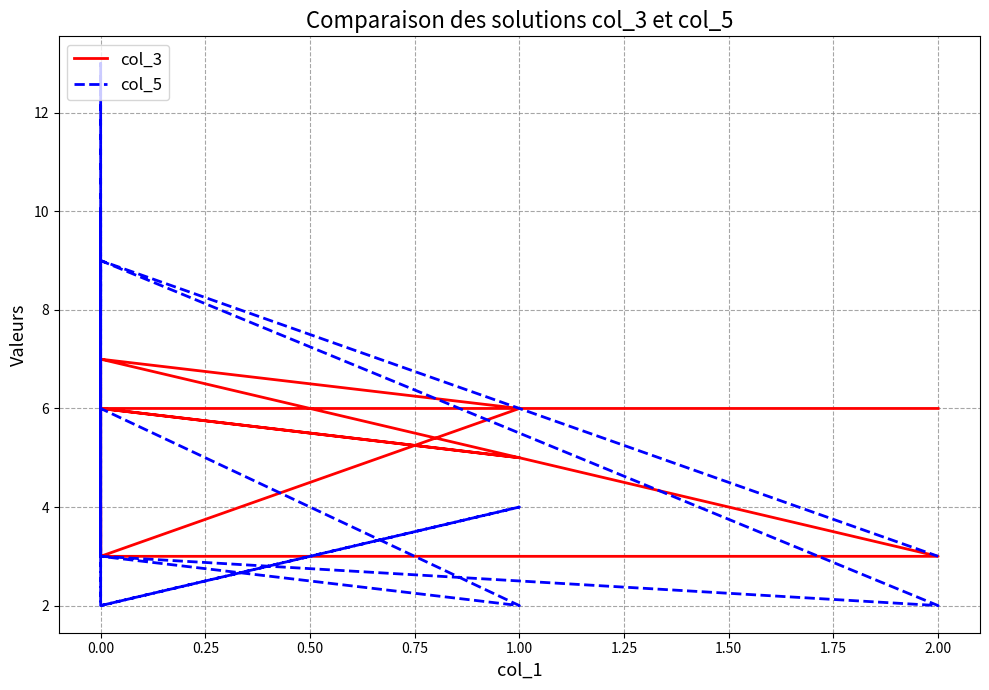

Between 1.00 and 15, which series saw the biggest shift?

col_5